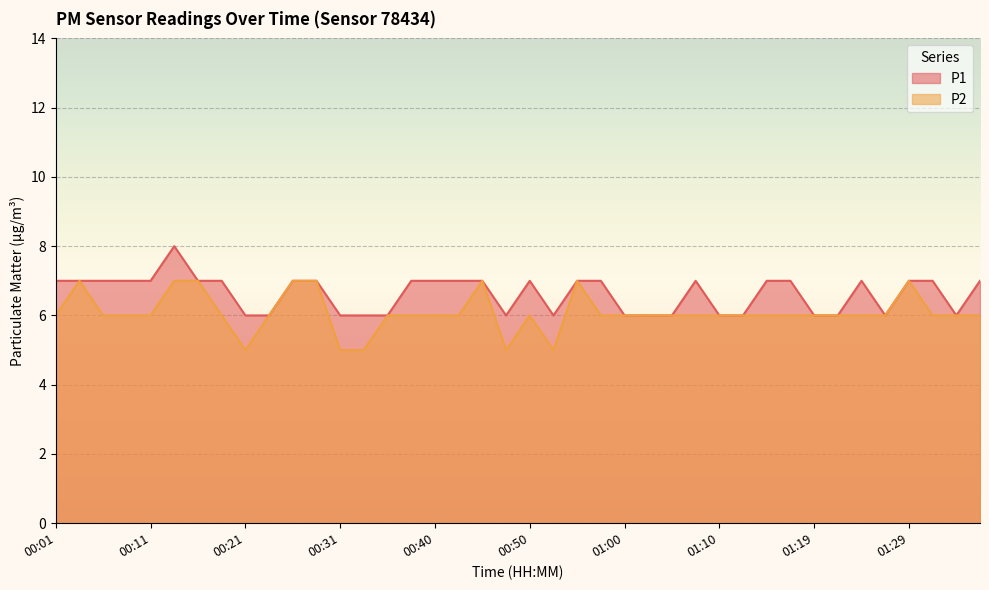

True or false: P1 and P2 intersect in this chart.

False